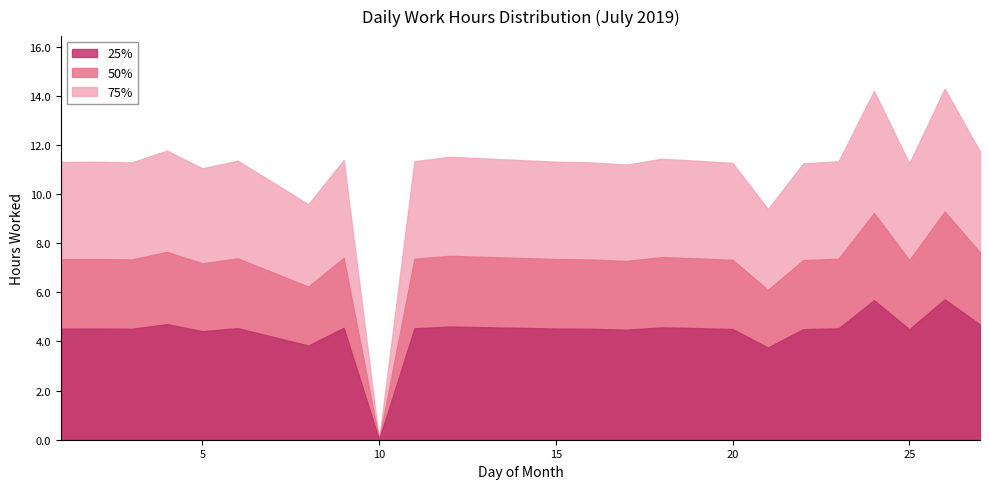

True or false: 75% and 25% intersect in this chart.

False